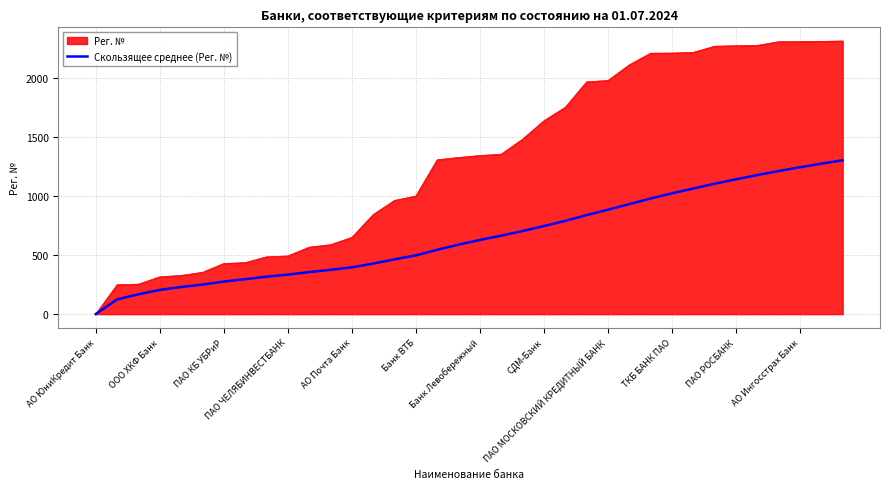

What is the highest value of the Рег. № series?

2312.0